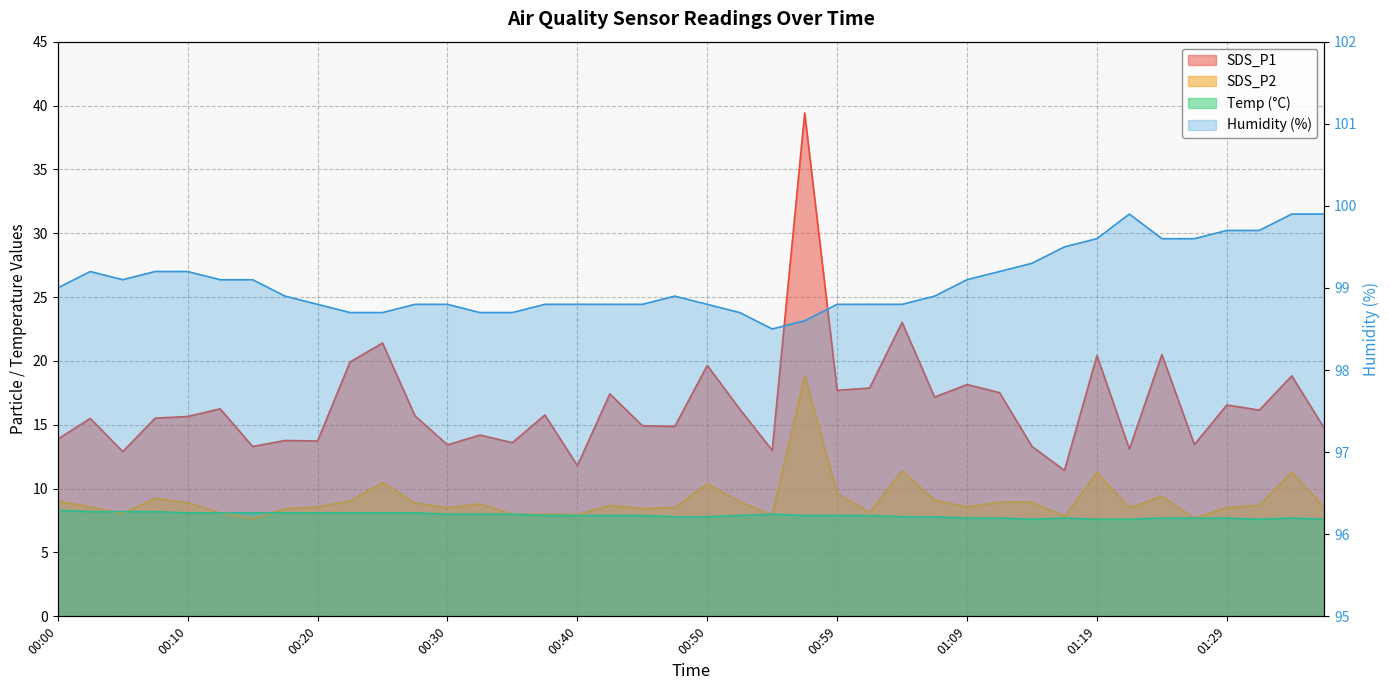

What is the value of the SDS_P2 point at the 33rd from the left?

11.3